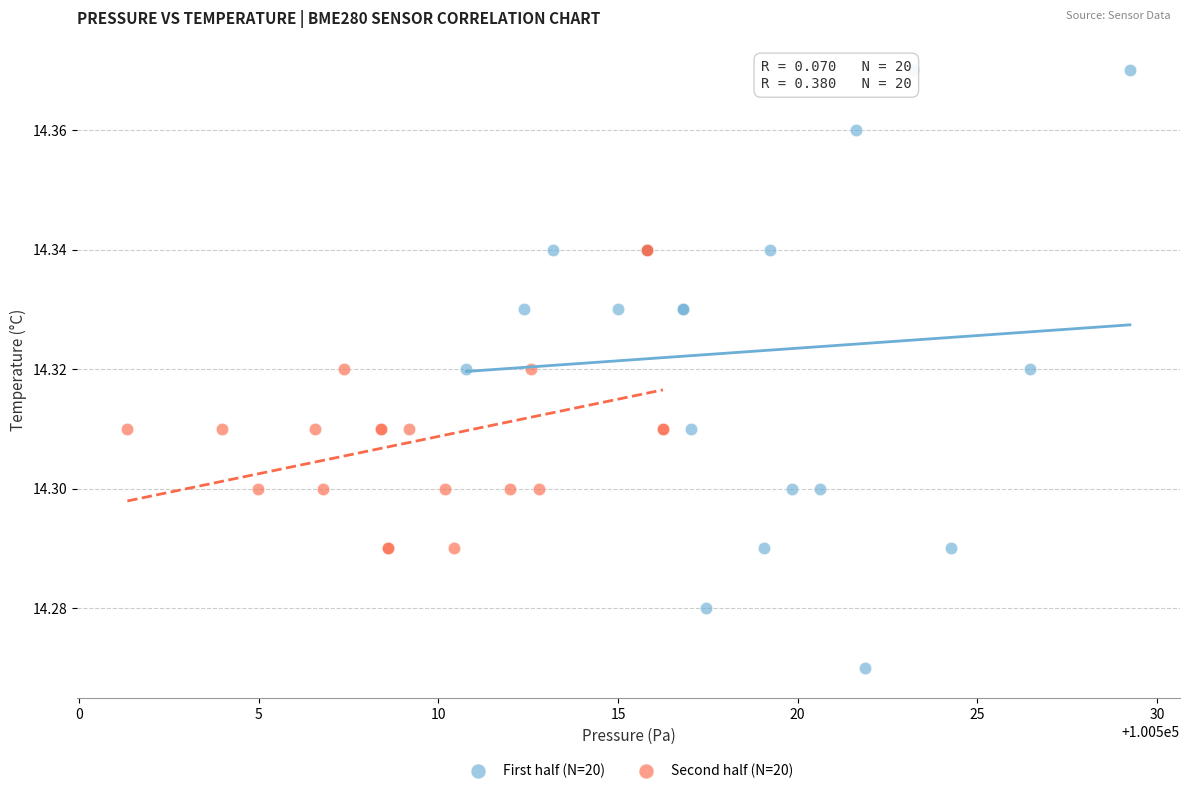

Which series contains the highest Y value?

First half (N=20)